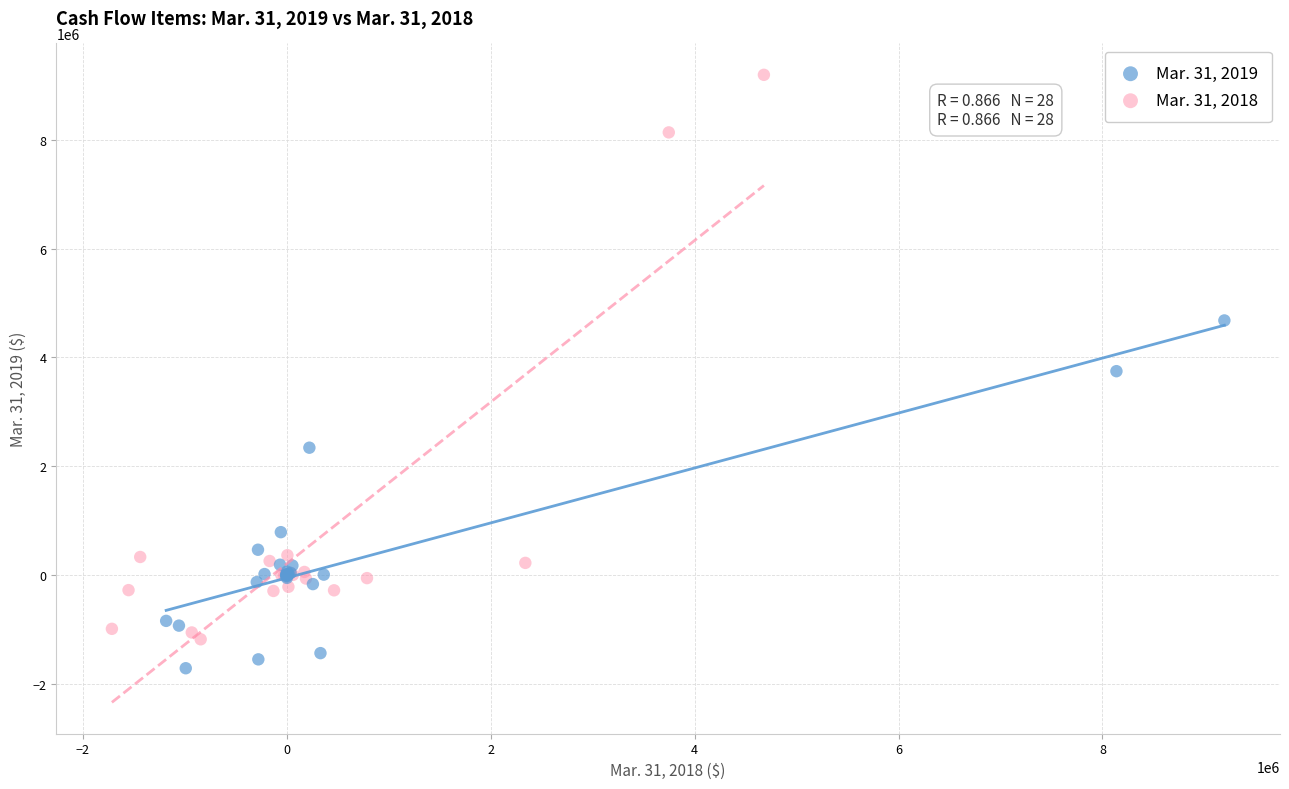

Which series has the largest Y range (max minus min)?

Mar. 31, 2018